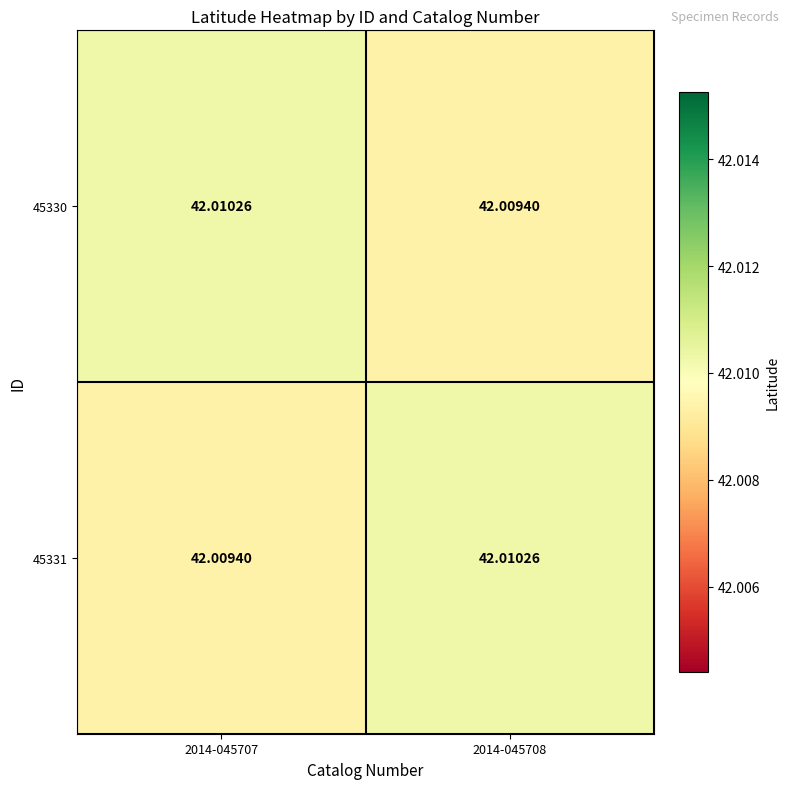

Is the value of 45330 at 2014-045708 greater than the value of 45331 at 2014-045708?

No